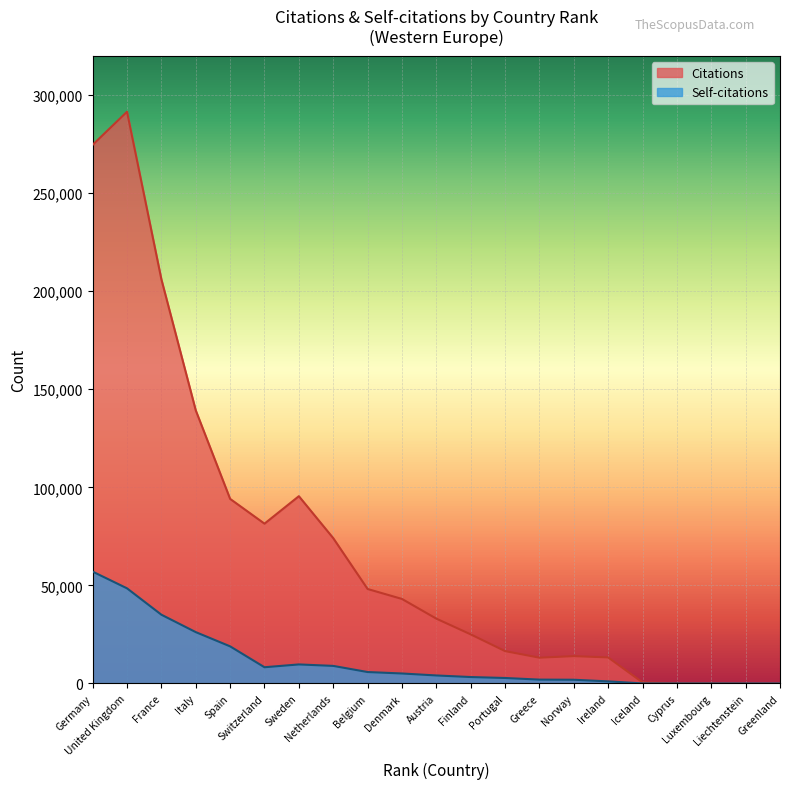

What value does the Self-citations series have at Cyprus, to the nearest 10?

10